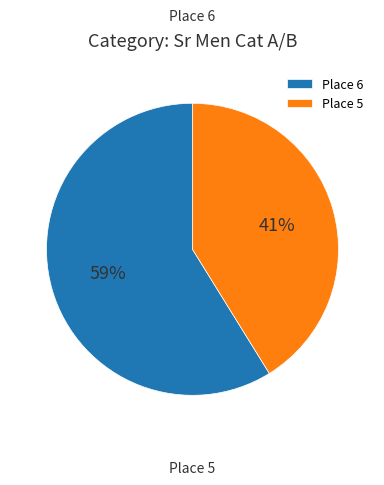

How many segments does this pie chart have?

2